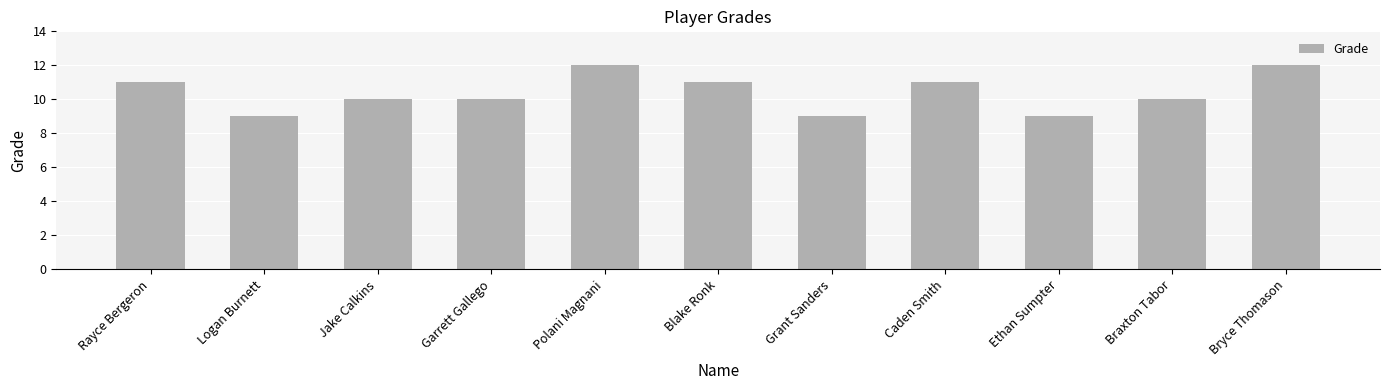

True or false: the data shows 2 at Grant Sanders.

False